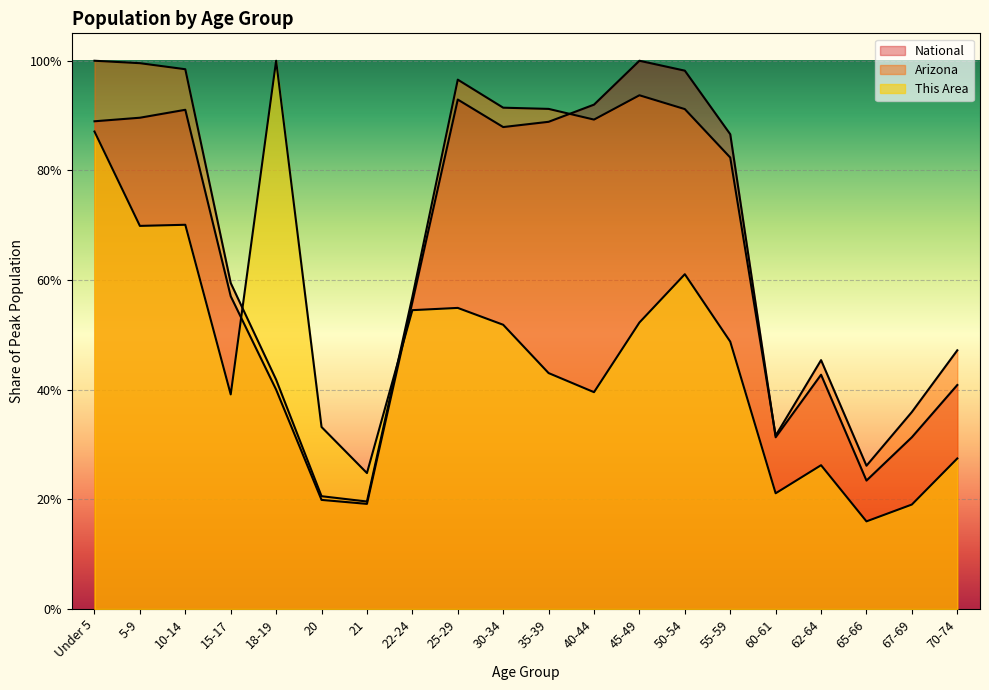

True or false: Arizona has more than 1 interior local peaks.

True